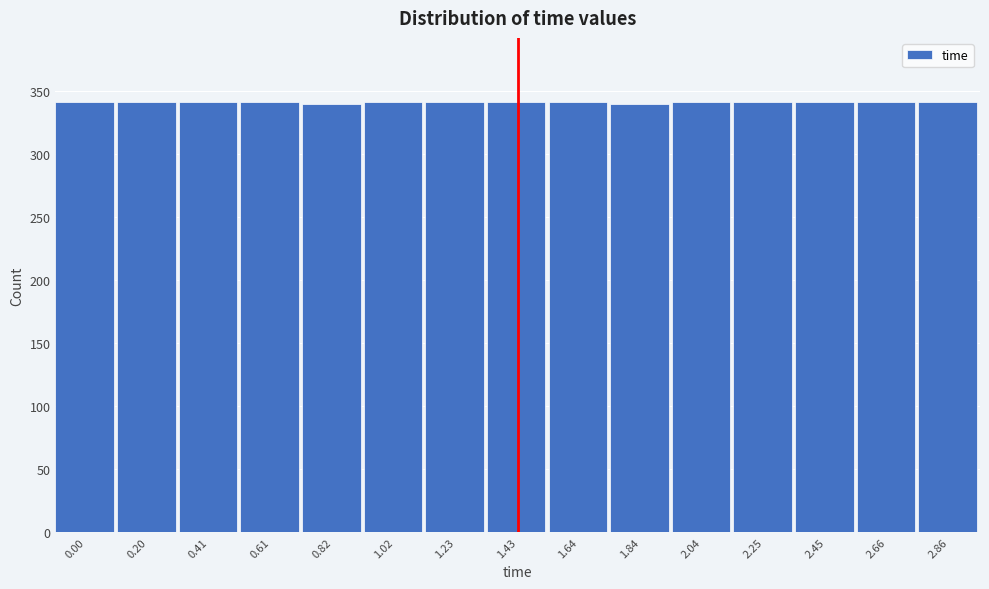

What position from the right is 1.23?

9